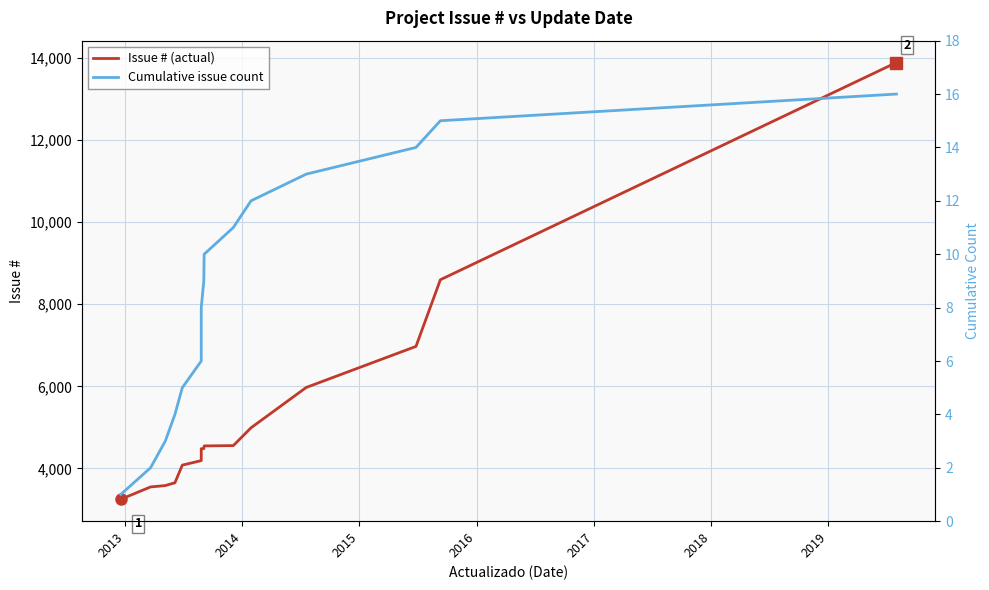

At 2017, list the series in order from largest to smallest.

Issue # (actual), Cumulative issue count